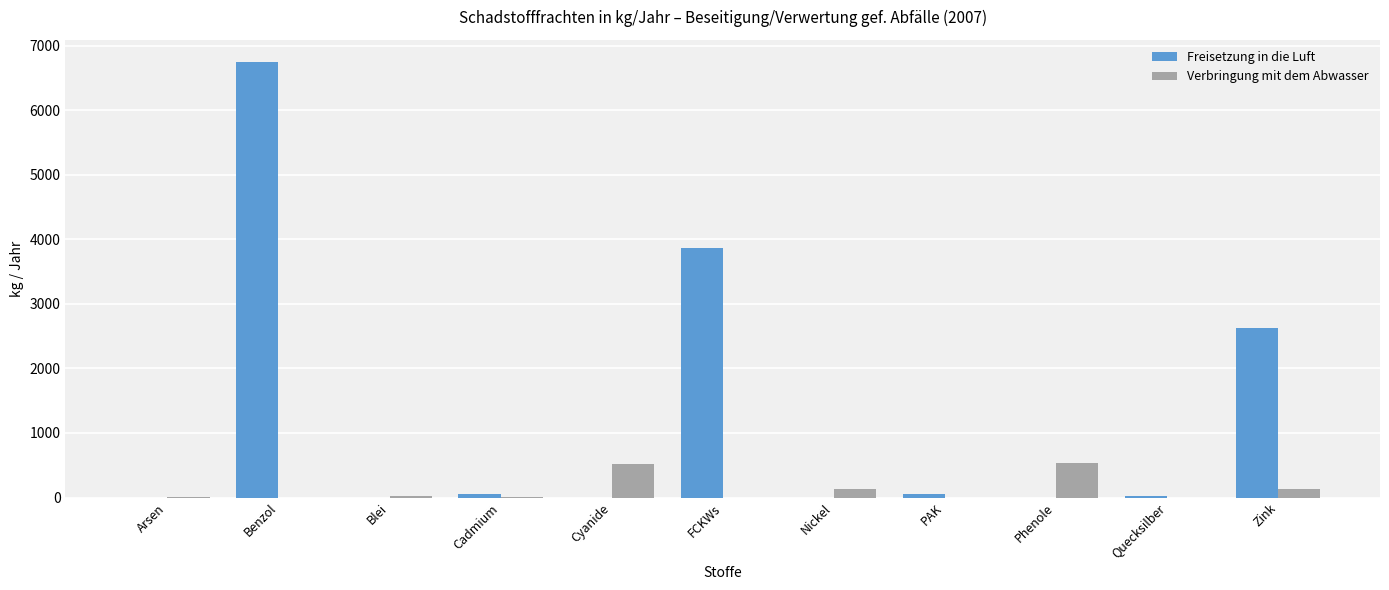

Which series has the largest total across all categories?

Freisetzung in die Luft